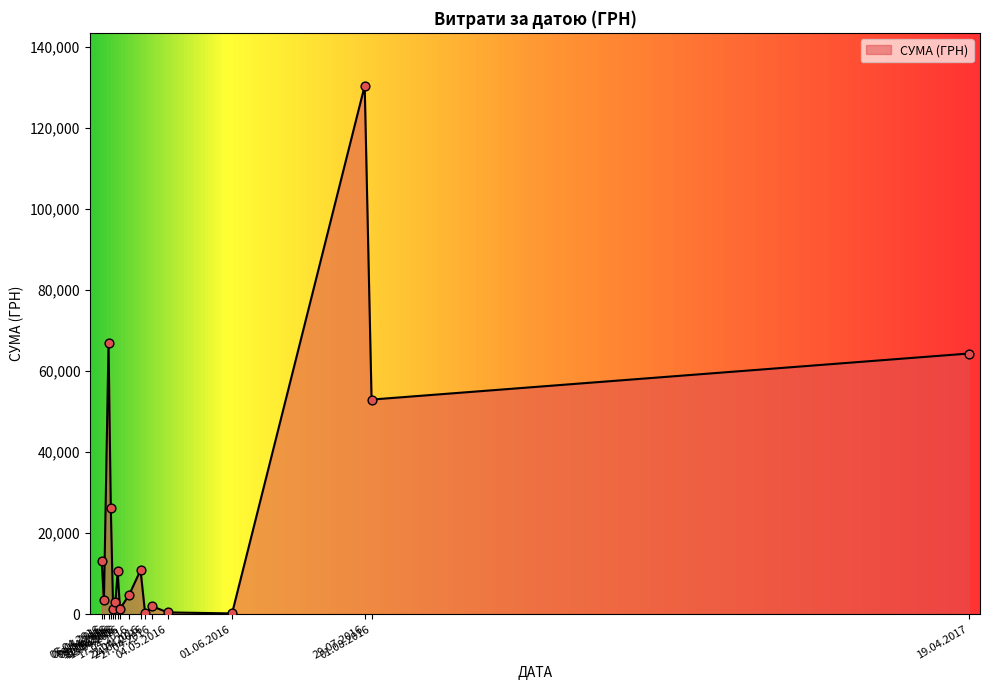

Which has a higher value, 04.05.2016 or 12.04.2016?

12.04.2016